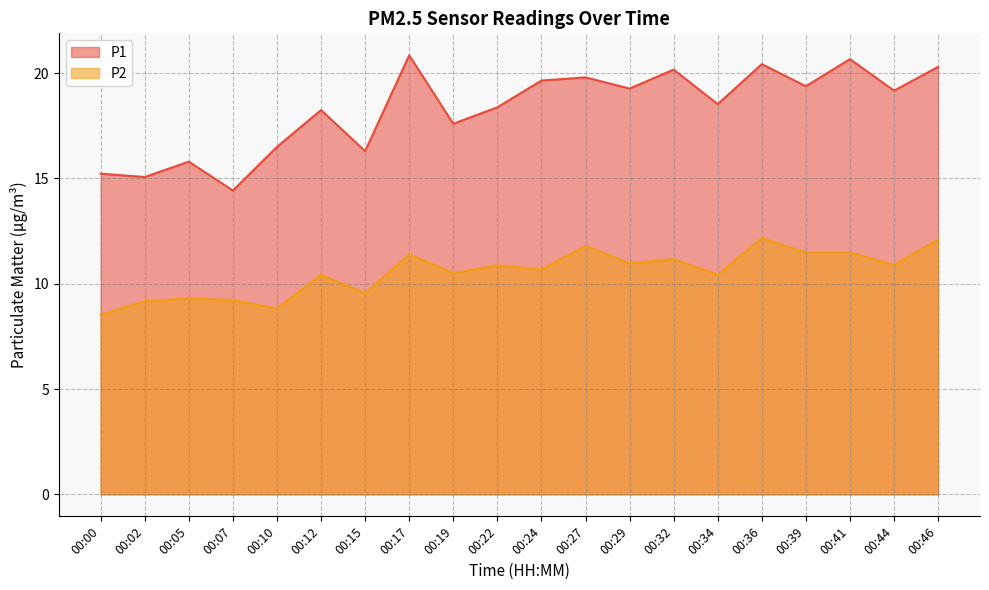

What is the difference between the highest and lowest values at 00:22?

7.5